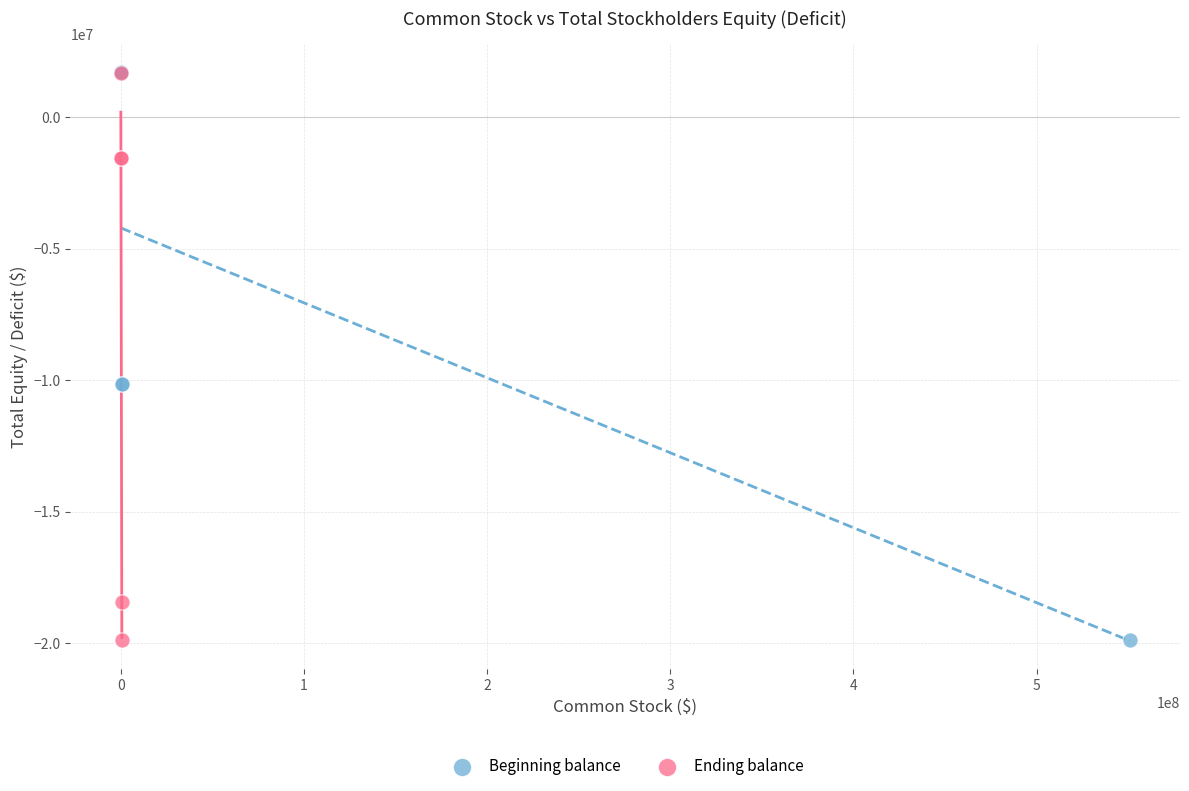

What are all the series names shown in the legend?

Beginning balance, Ending balance